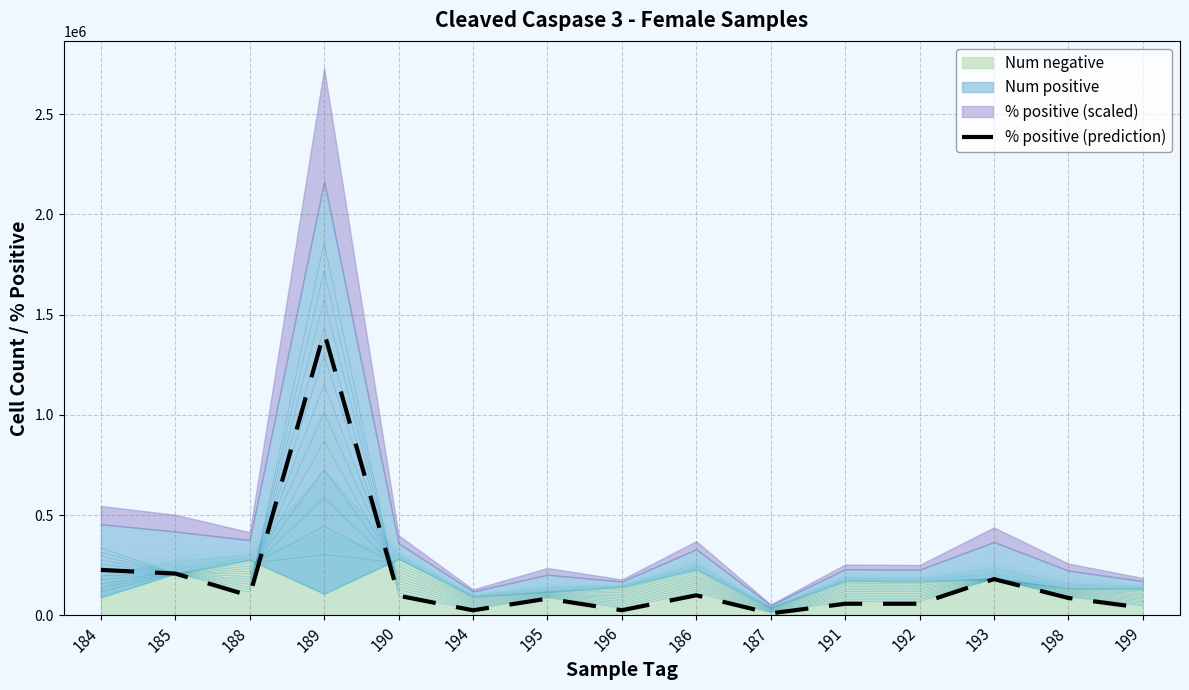

Approximately how many times larger is the value at 185 compared to 195?

2.5